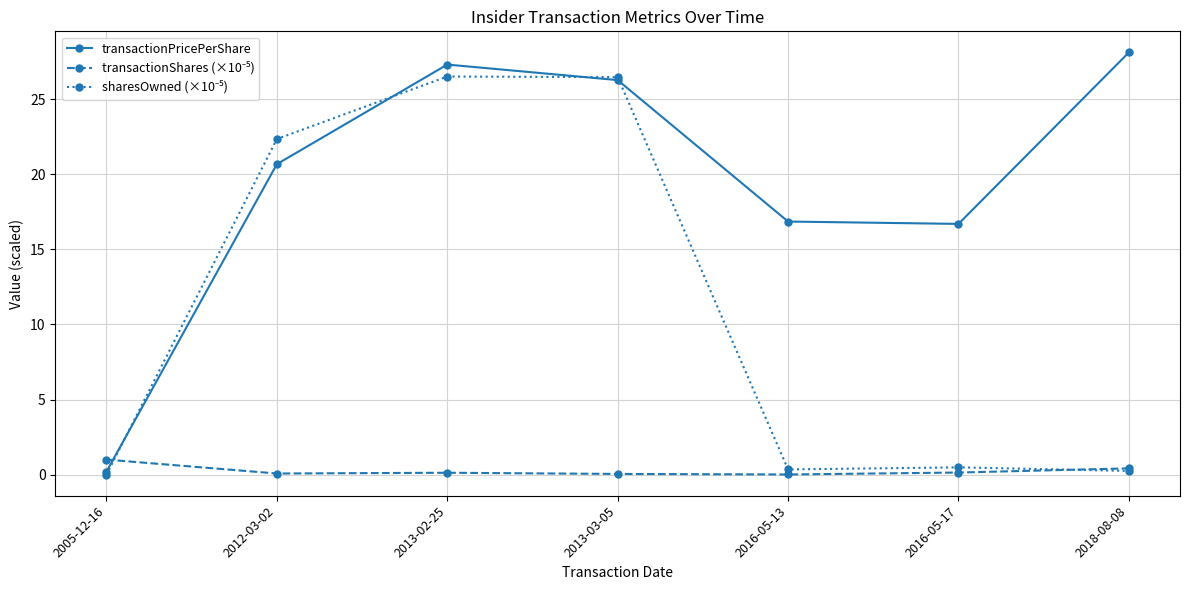

How many distinct data groups are displayed?

3